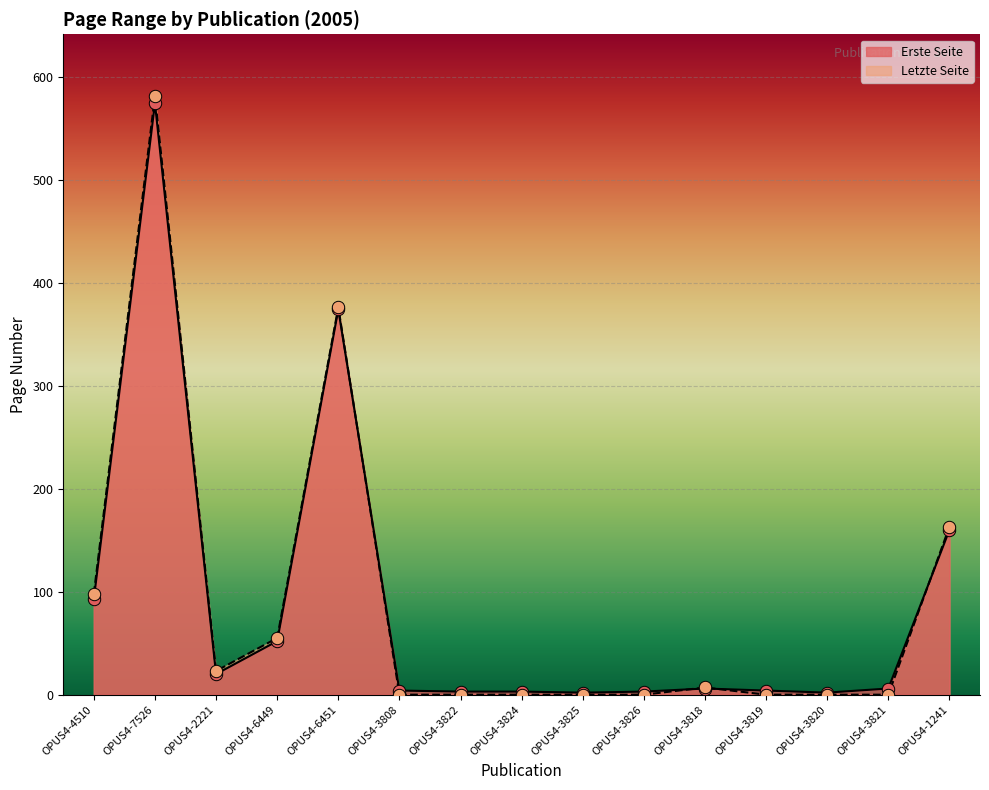

At which category is the sum across all series the highest?

OPUS4-7526